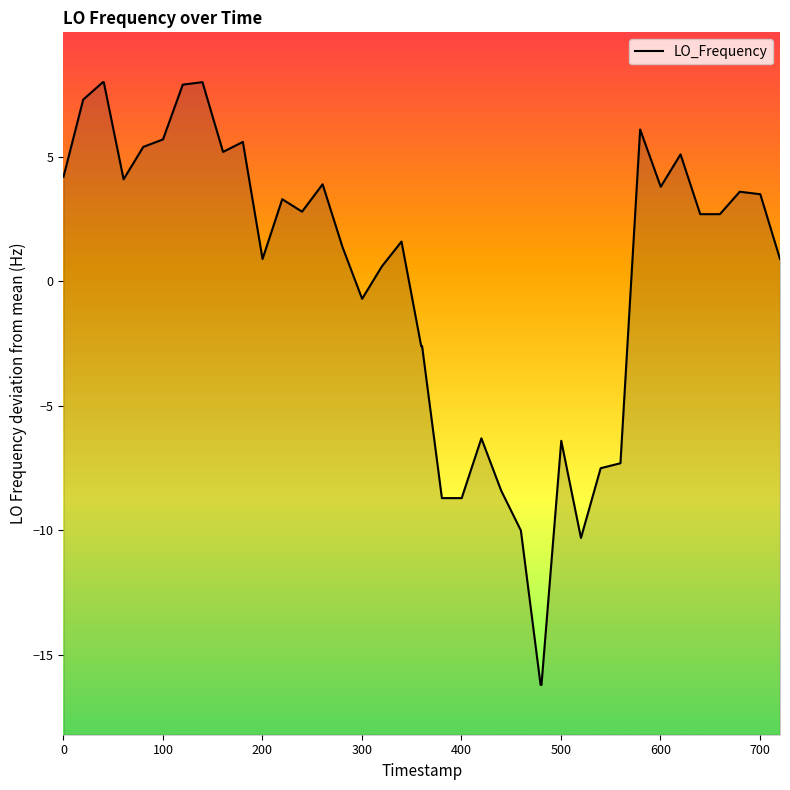

What is the minimum value shown in the chart?

-16.2